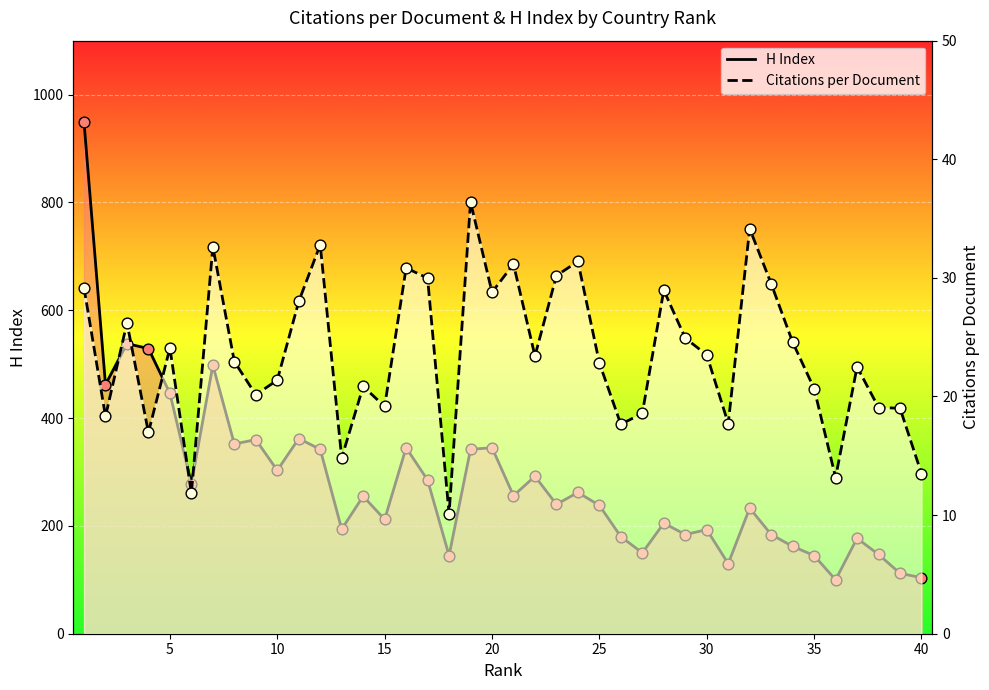

Is the value of Citations per document at 18 greater than the value of H index at 34?

No